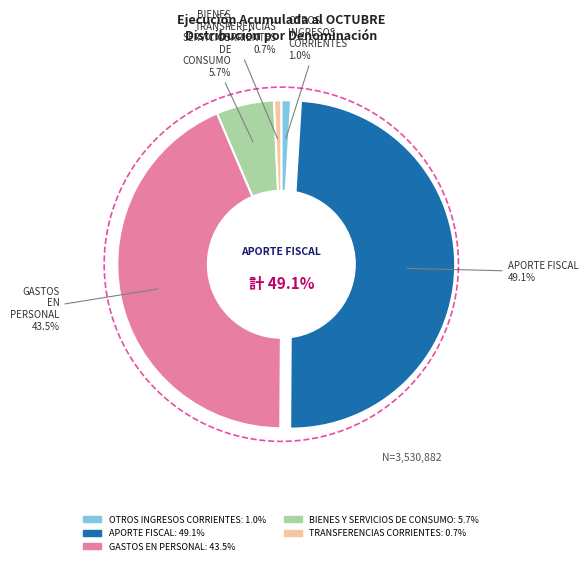

Is there any slice that represents more than half of the pie?

No